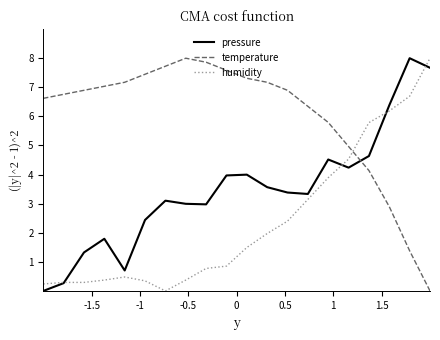

List the series in order of their overall mean, highest first.

temperature, pressure, humidity